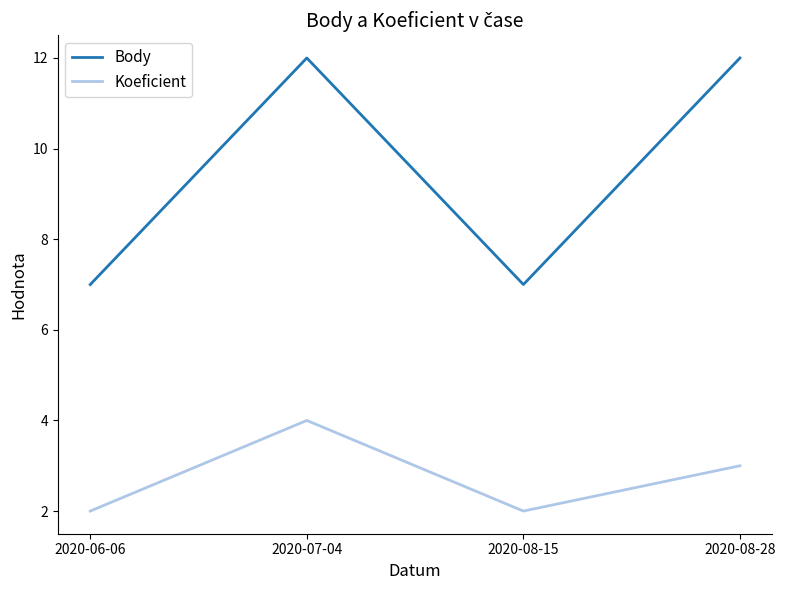

What is the difference between the second highest and second lowest values in the Koeficient series?

1